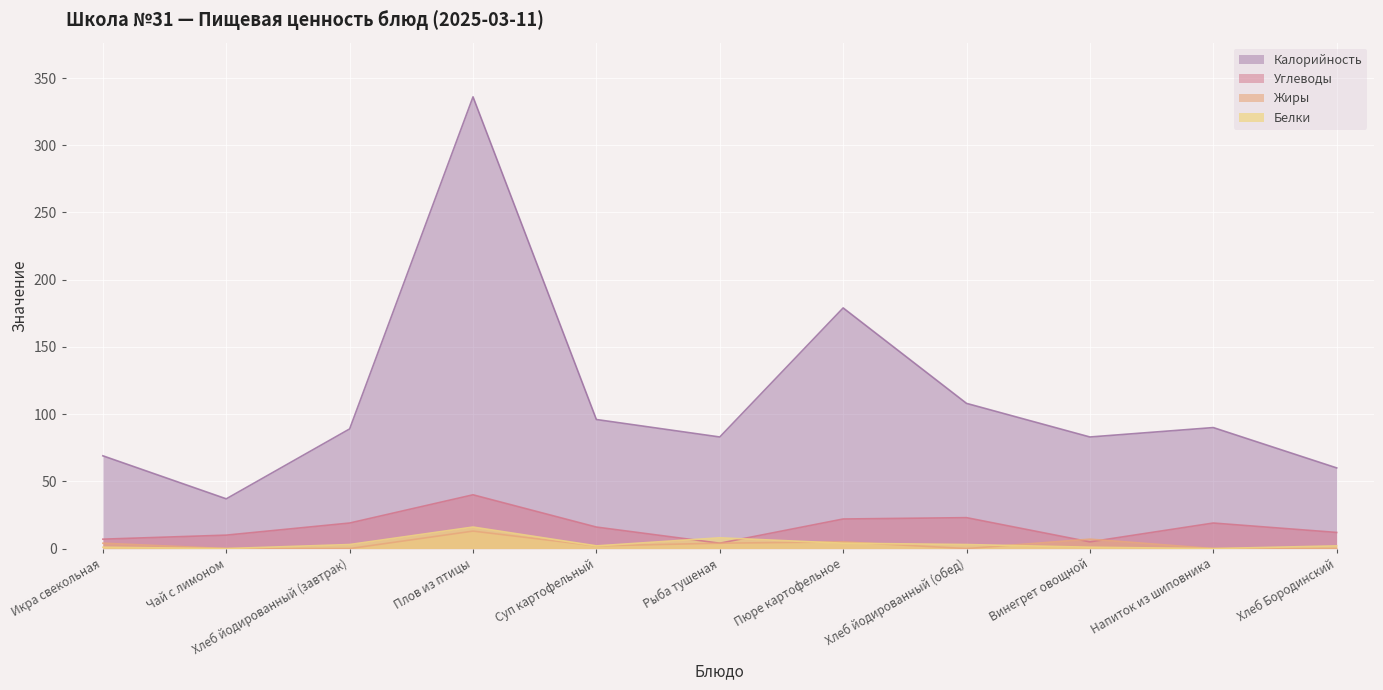

What is the total value across all series at Напиток из шиповника?

109